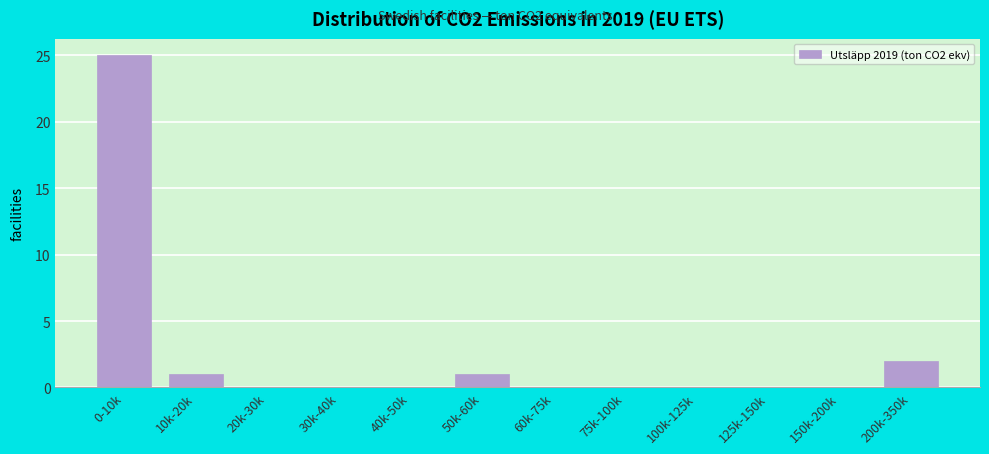

Reading left to right, transcribe all the data shown in this chart.

0-10k=25	10k-20k=1	20k-30k=0	30k-40k=0	40k-50k=0	50k-60k=1	60k-75k=0	75k-100k=0	100k-125k=0	125k-150k=0	150k-200k=0	200k-350k=2